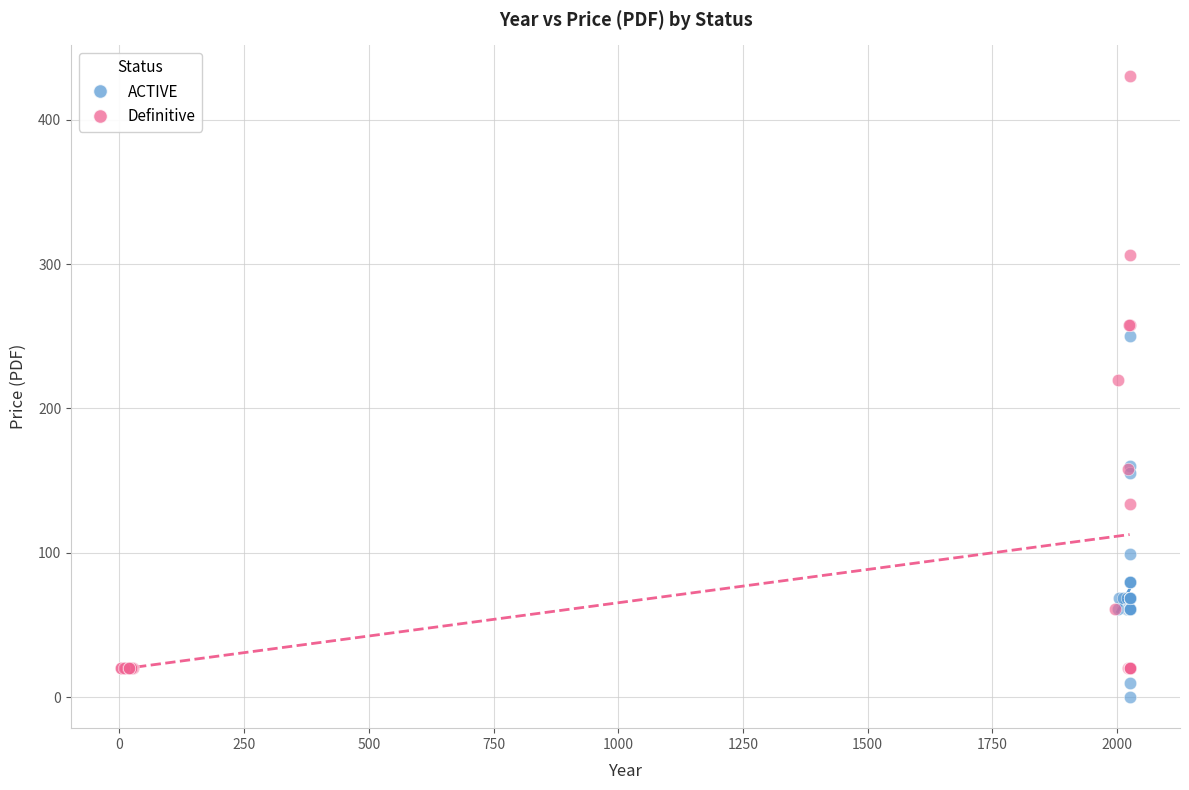

Which series reaches the minimum Y coordinate?

ACTIVE